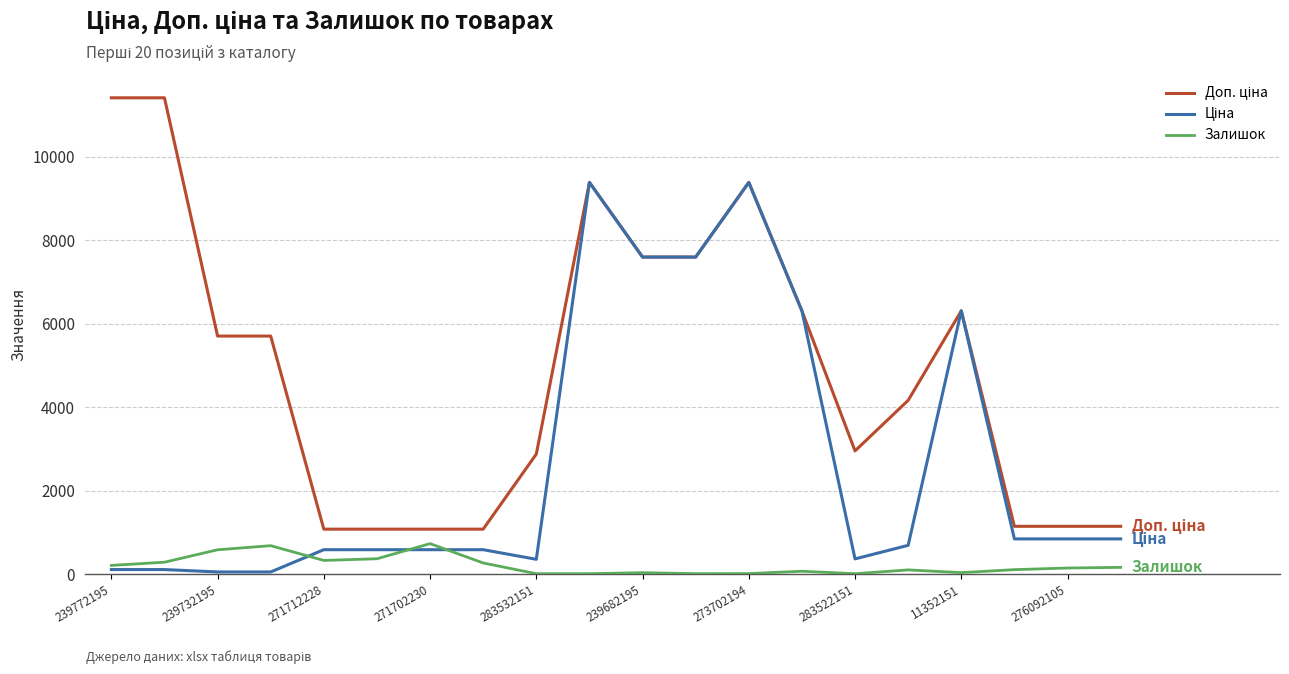

What is the maximum value shown in the chart?

11410.0